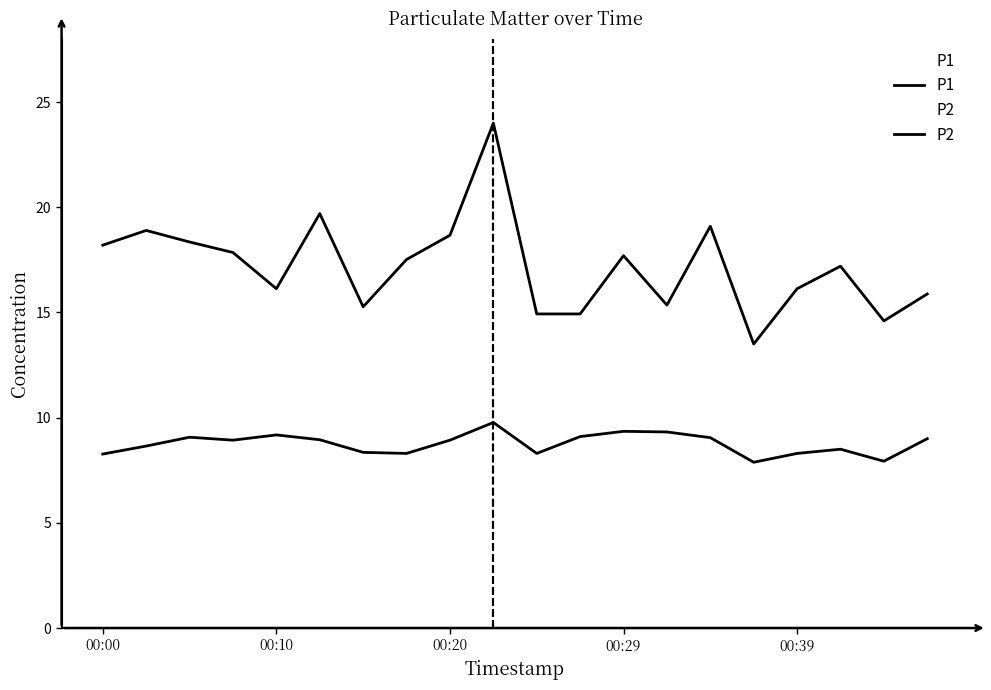

Is this an area chart (filled region under the line)?

No